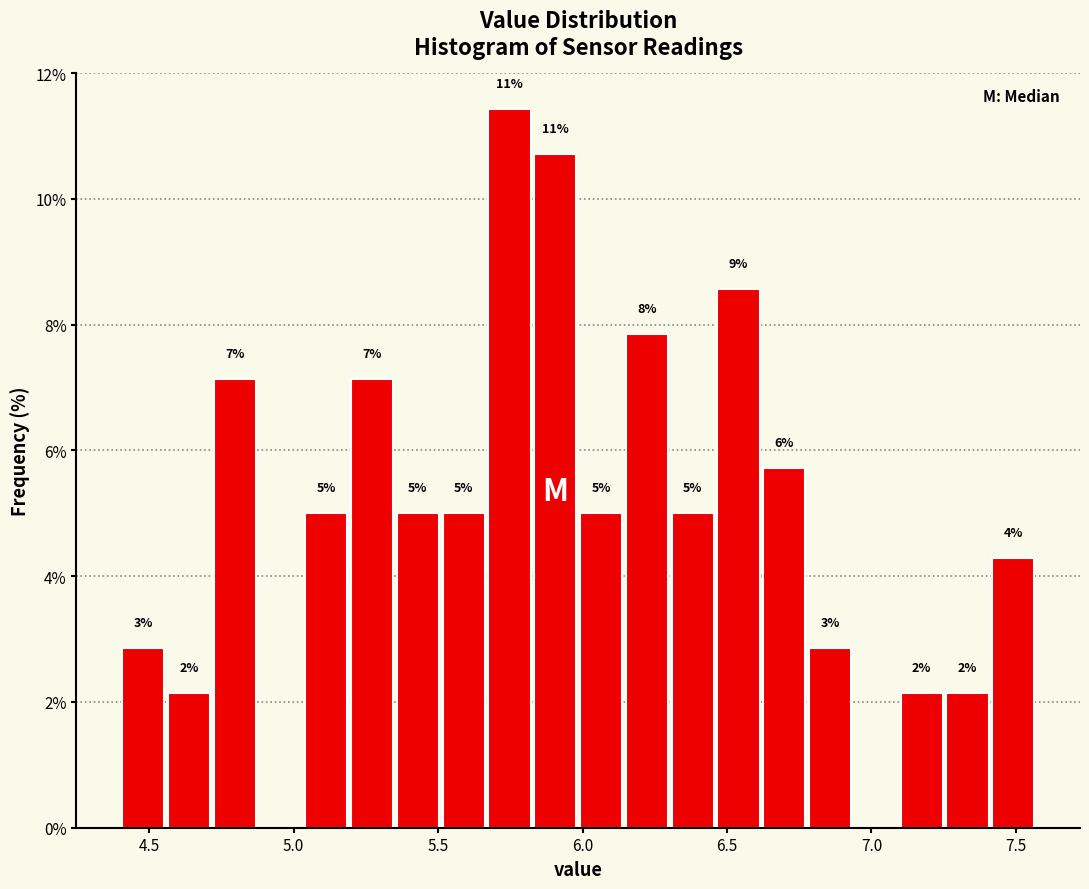

Read against the x-axis, roughly where is the centre of the tallest bar?

5.75